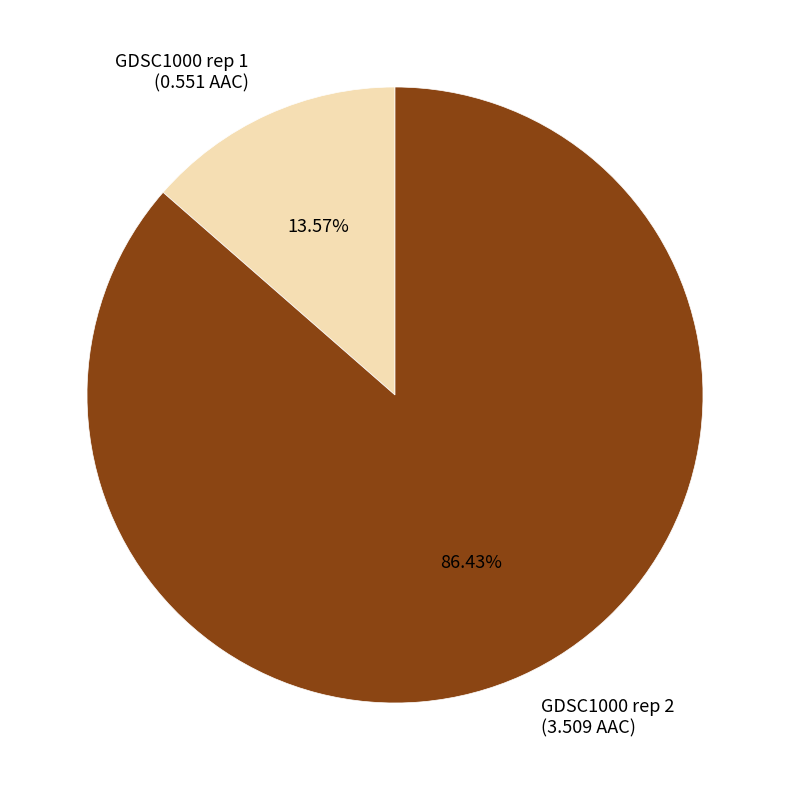

How many slices are in this pie chart?

2